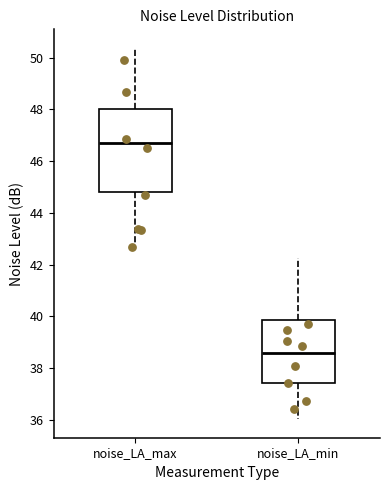

Comparing the boxes themselves (not the whiskers), which one is the tallest?

noise_LA_max